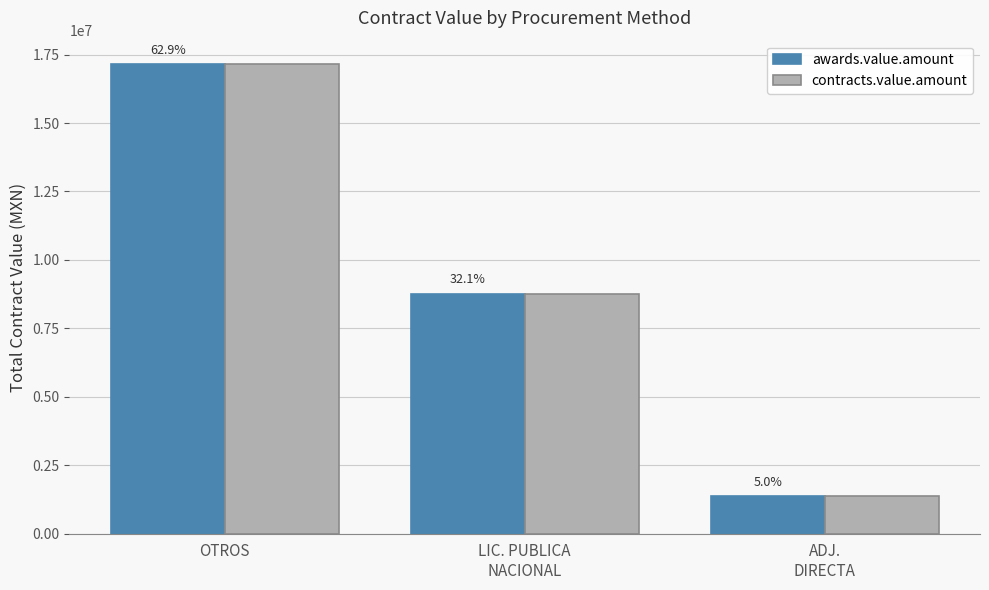

What position from the left is LIC. PUBLICA
NACIONAL?

2